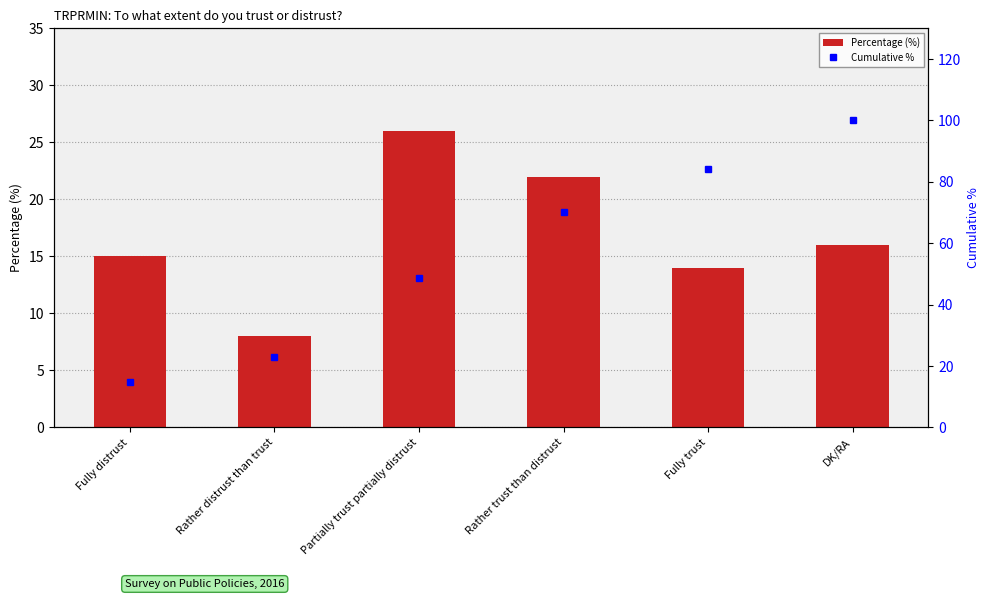

Which label corresponds to the largest value in the chart?

DK/RA